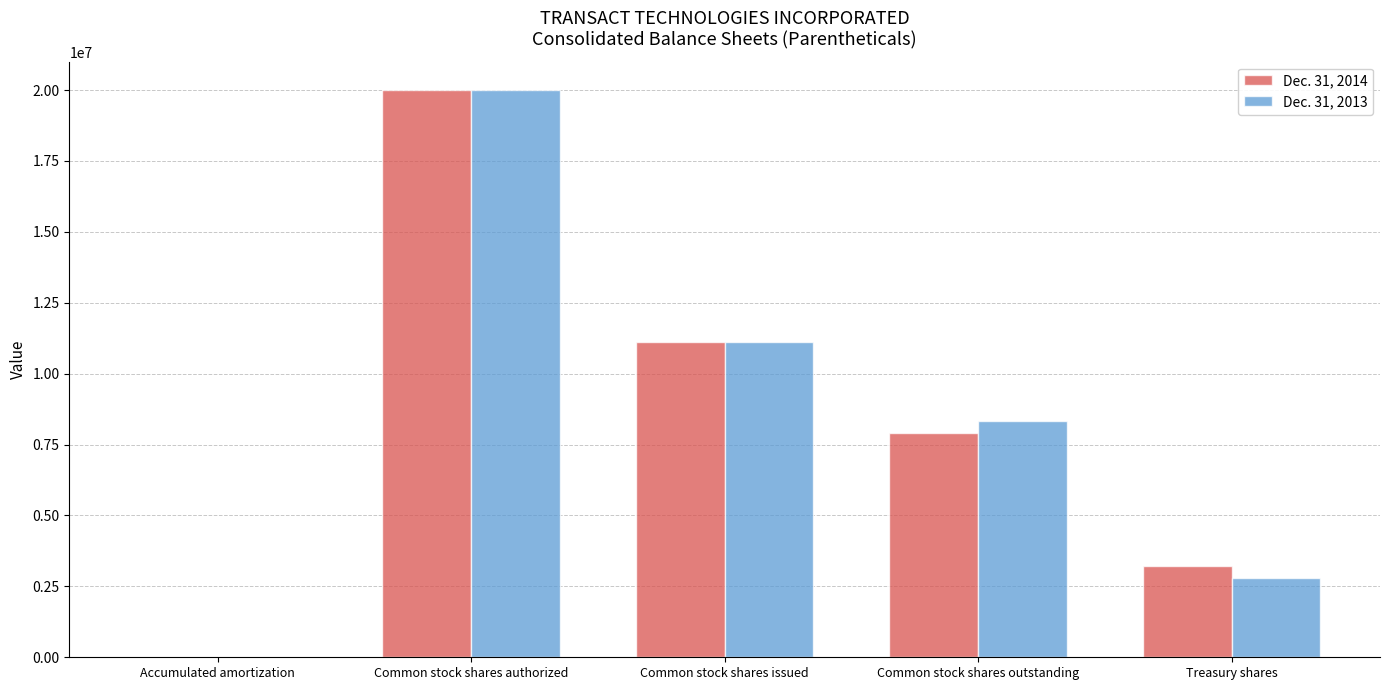

What is the difference between the Dec. 31, 2013 values at Common stock shares issued and Treasury shares?

8319316